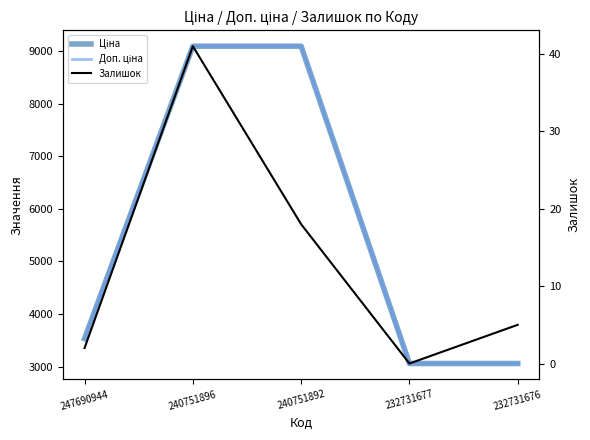

True or false: Залишок has a value of 41.0 at 240751896.

True